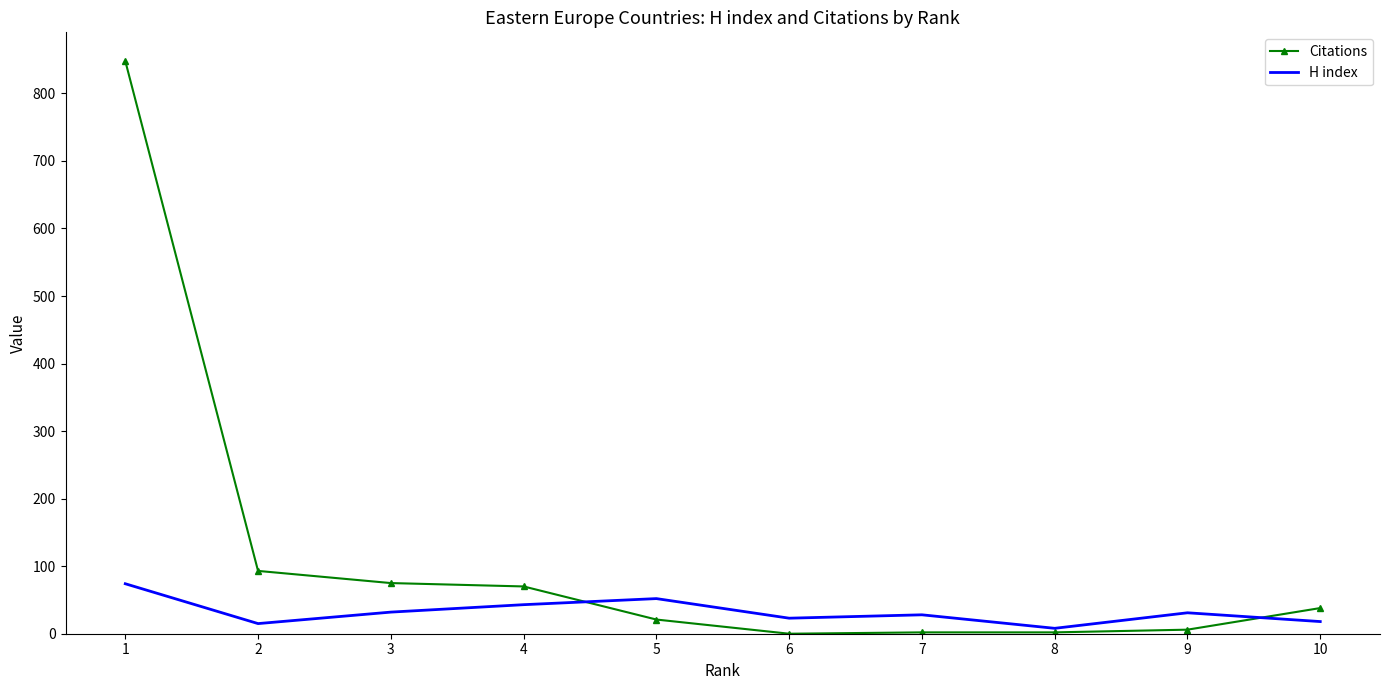

Rank the series by their average value, from highest to lowest.

Citations, H index